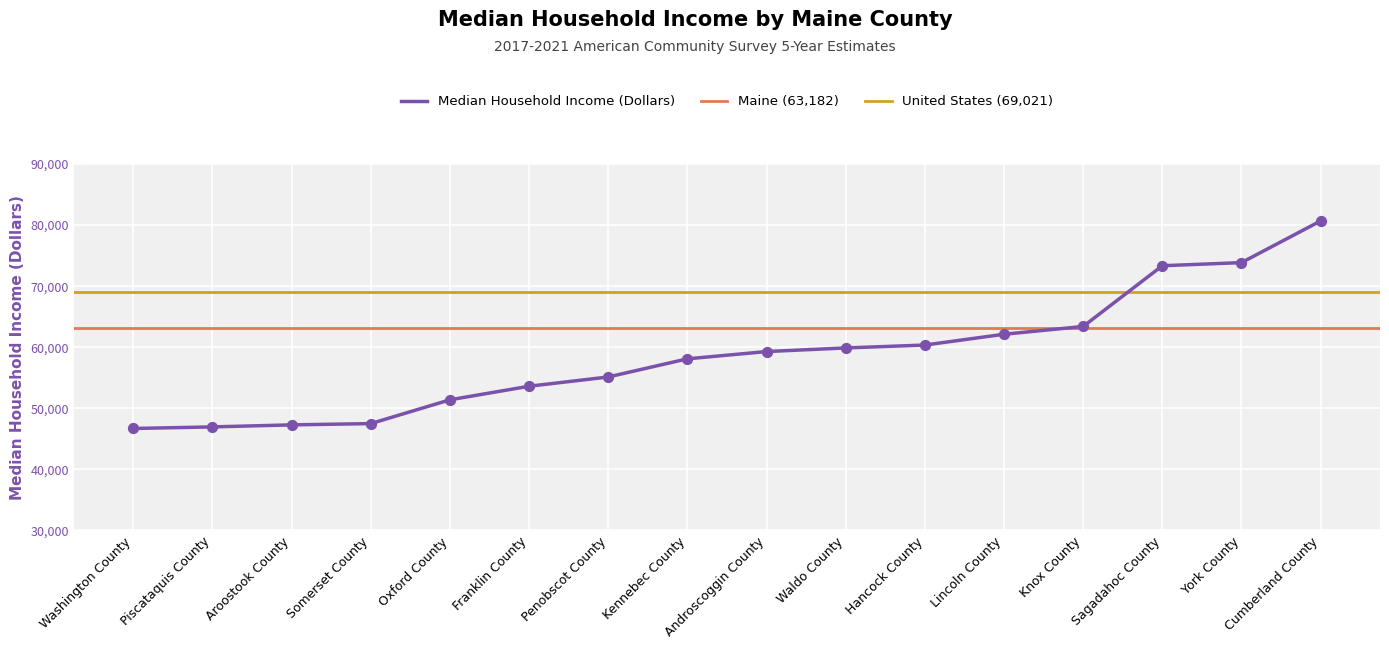

Between Piscataquis County and Aroostook County, which is larger?

Aroostook County